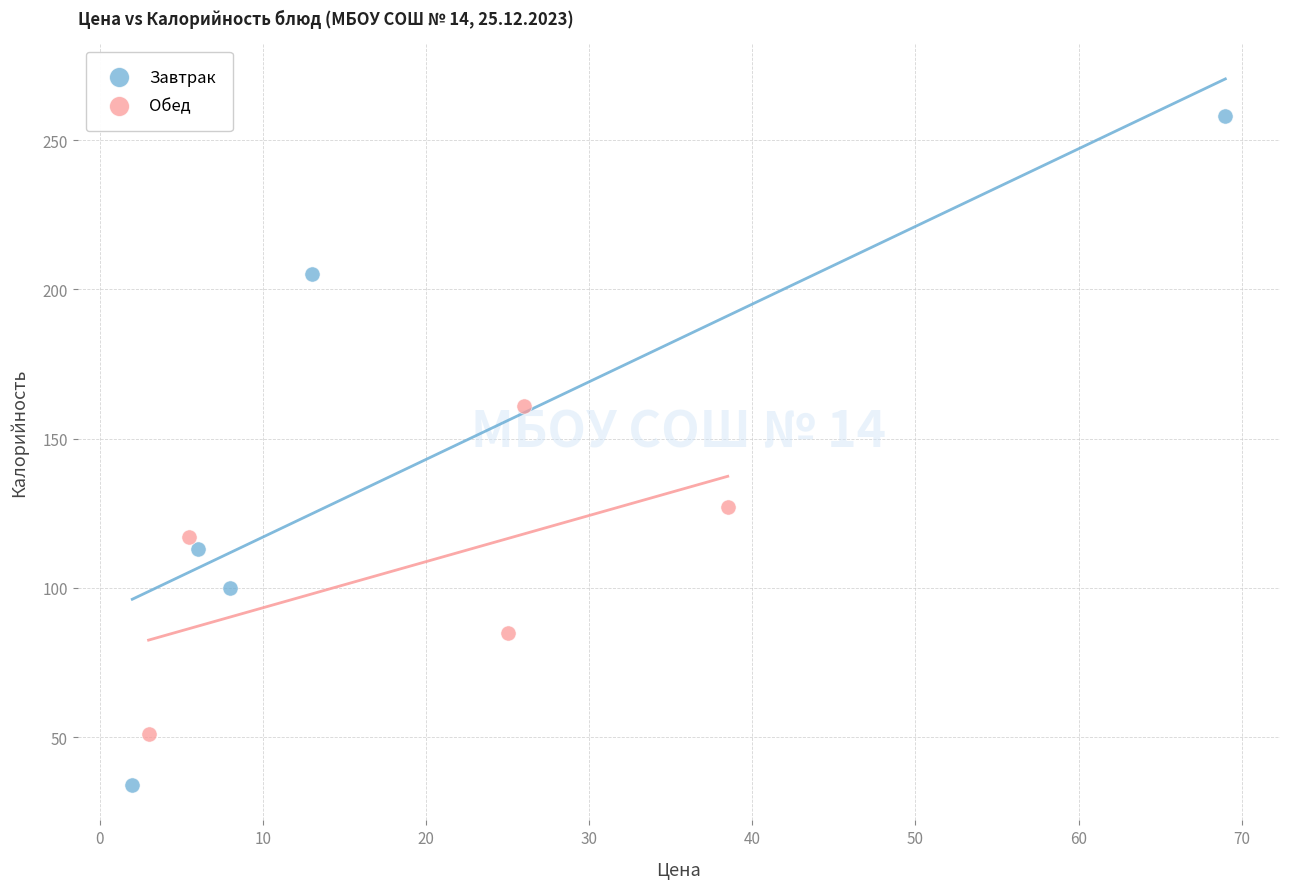

Which series has the widest spread of Y values?

Завтрак